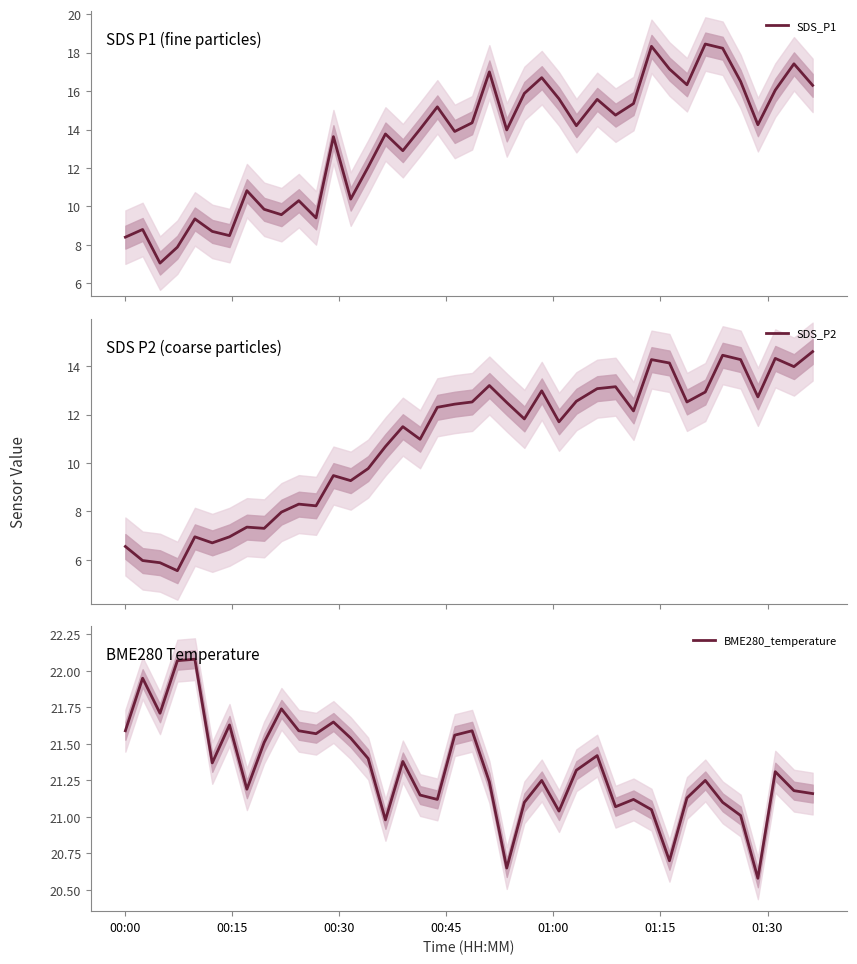

What is the greatest value displayed?

22.1